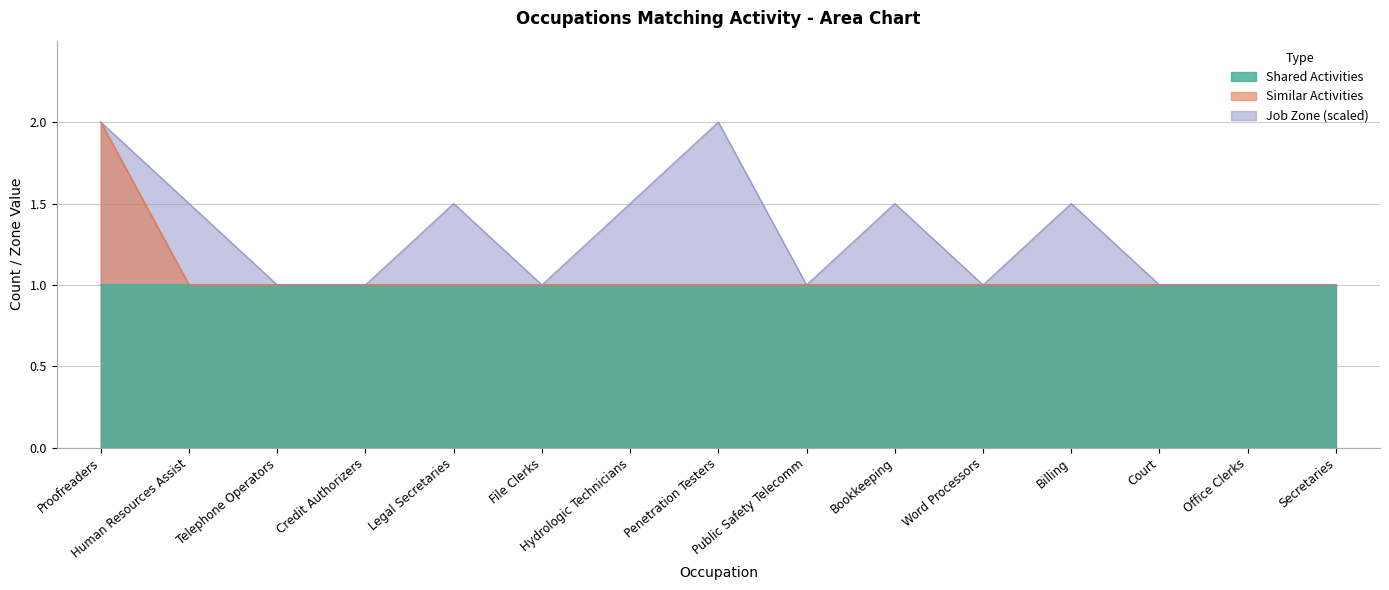

Is the value of Job Zone at Human Resources Assist greater than the value of Similar Activities at Penetration Testers?

Yes